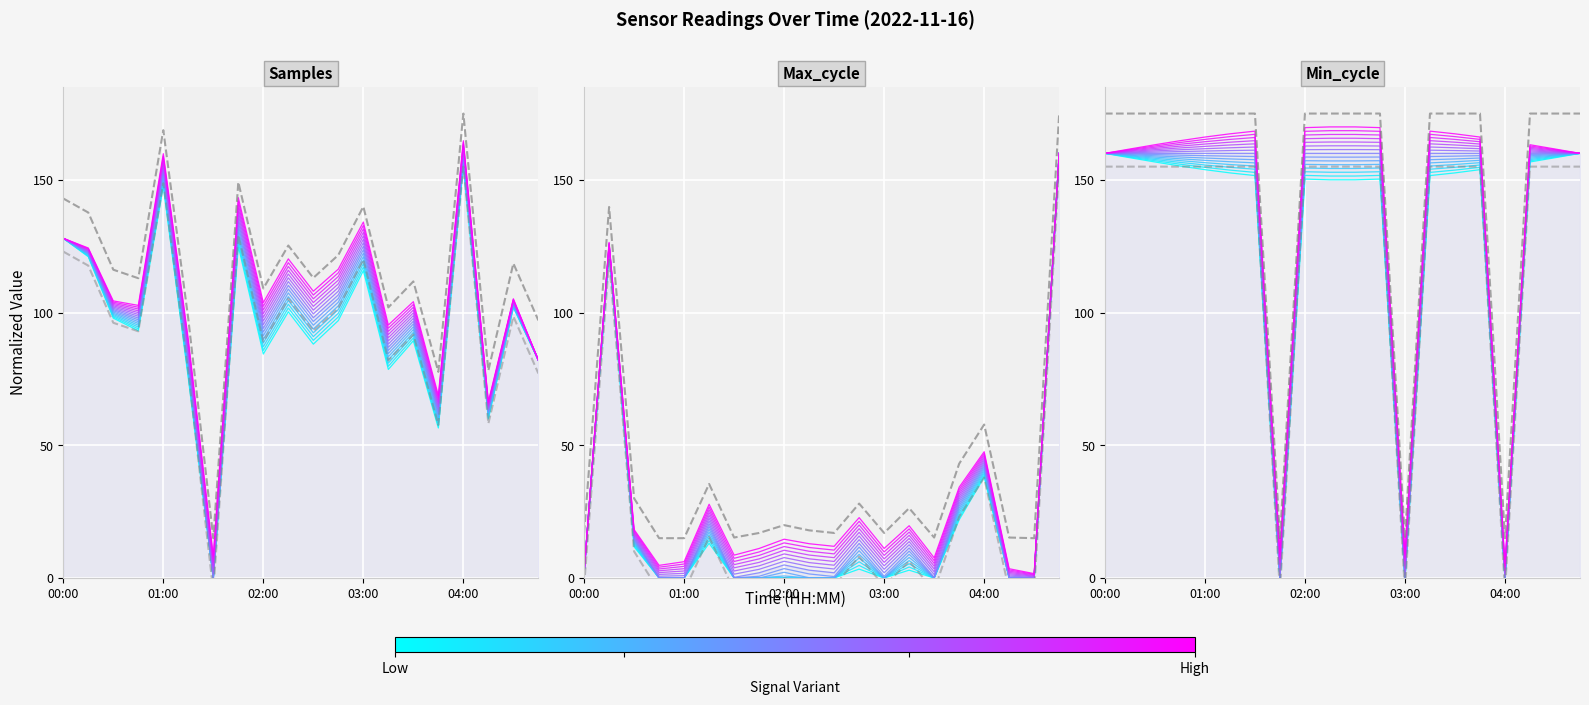

The Samples series shows 128.4 at 13. True or false?

False